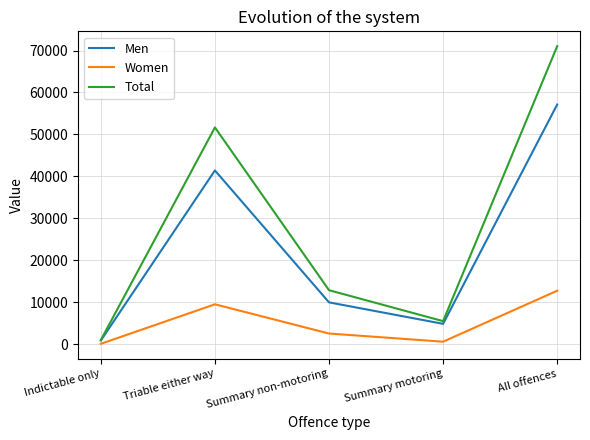

What is the difference between the maximum and minimum values in the Women series?

12653